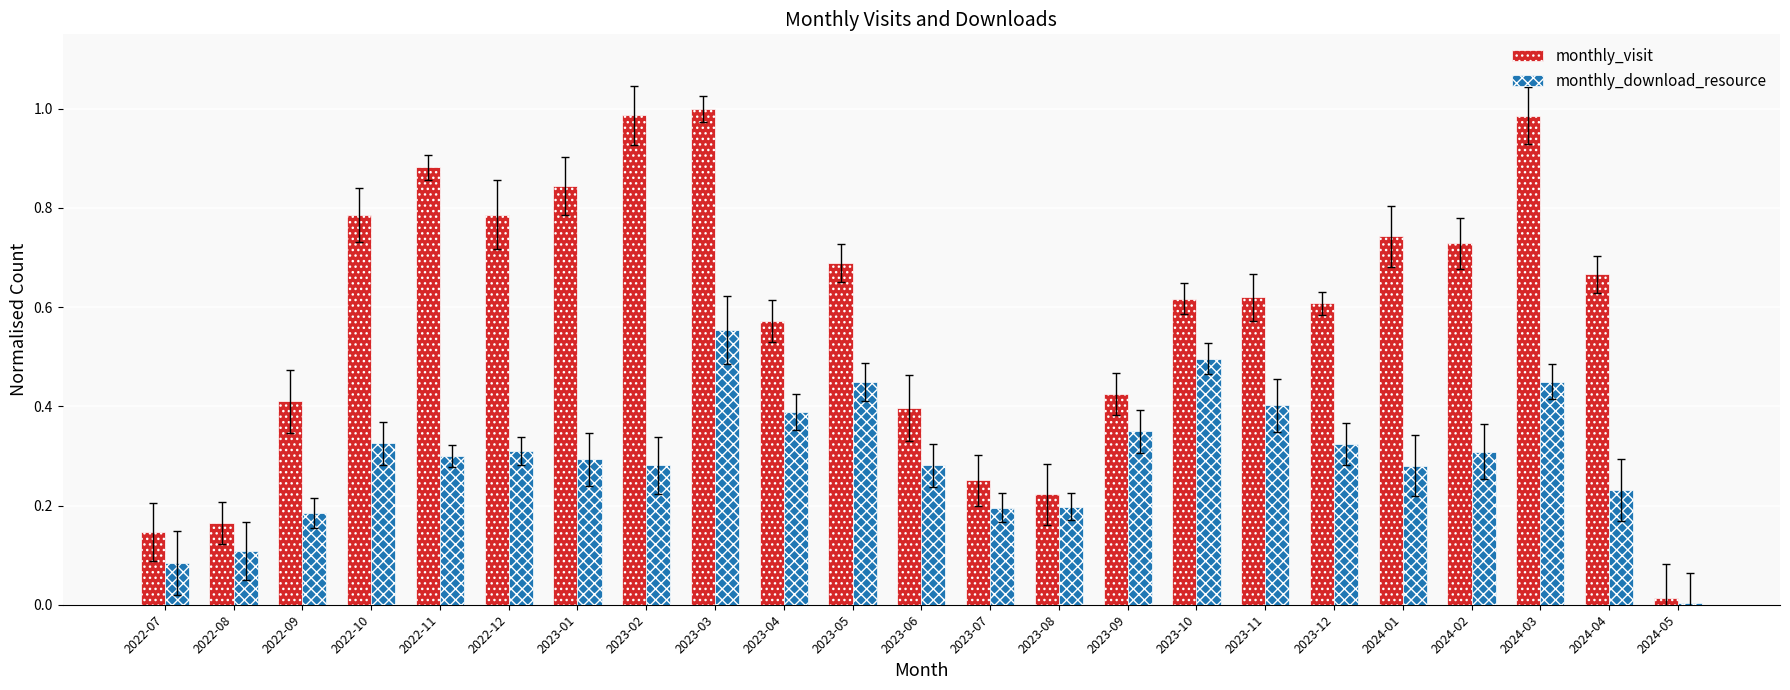

Are the bars horizontal?

No